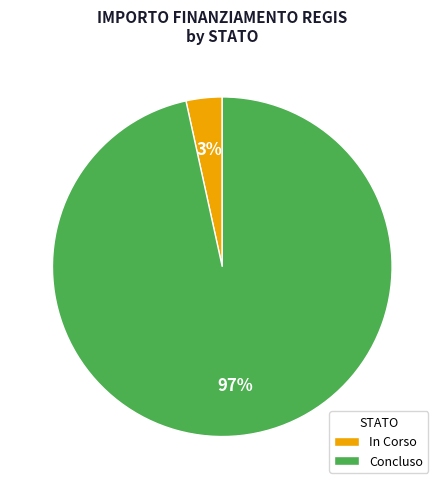

How many segments does this pie chart have?

2